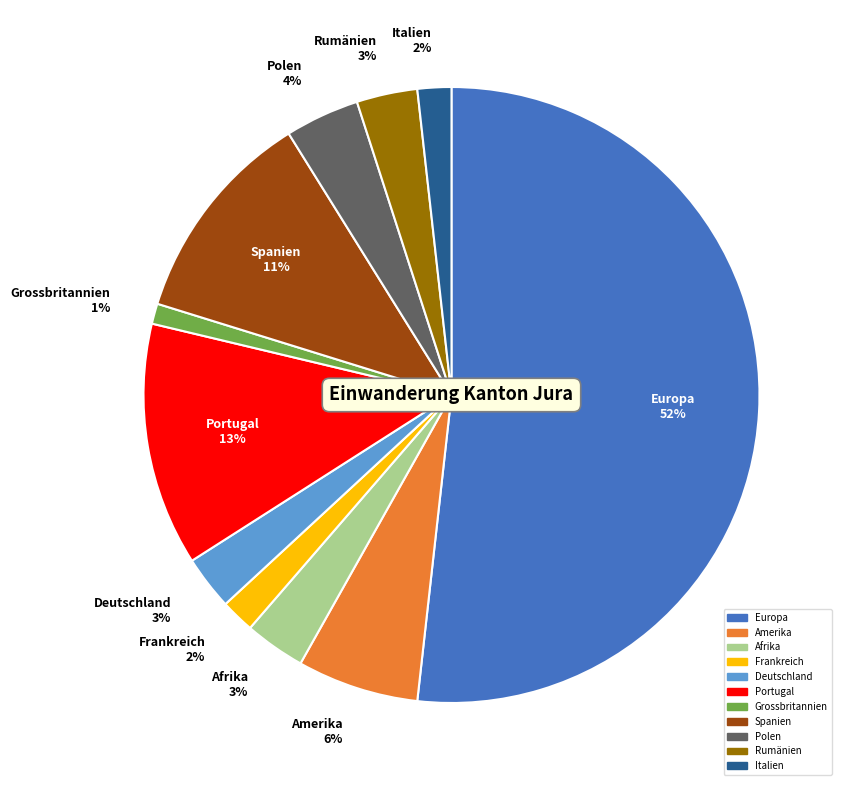

Which slice is the smallest?

Grossbritannien